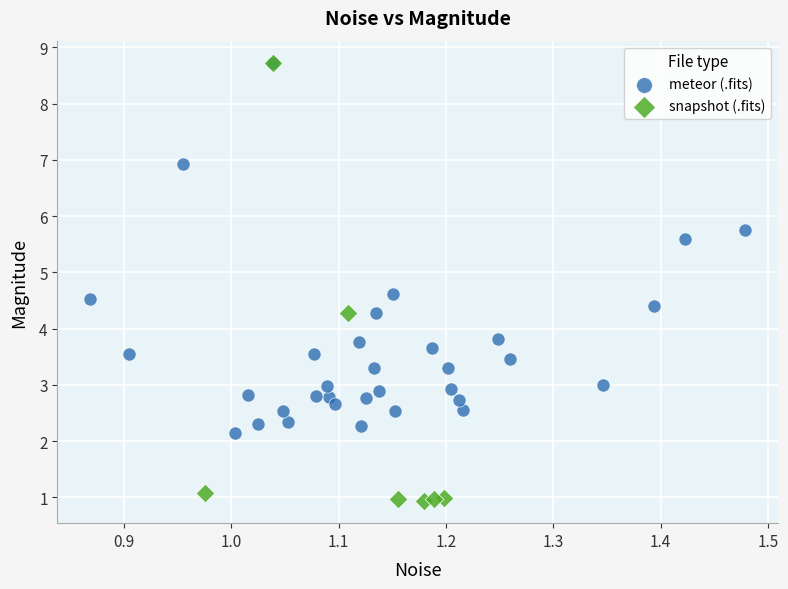

Which series contains the lowest Y value?

snapshot (.fits)